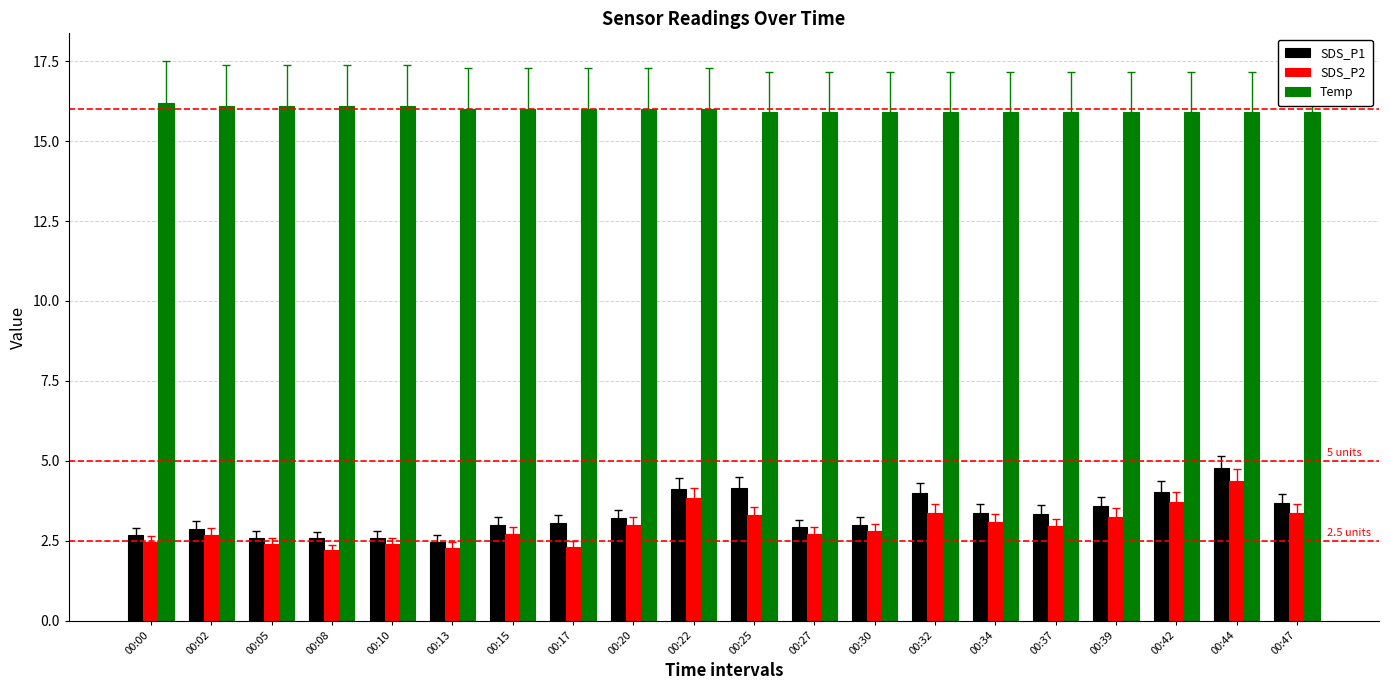

True or false: SDS_P1 has a value of 3.4 at 00:37.

True